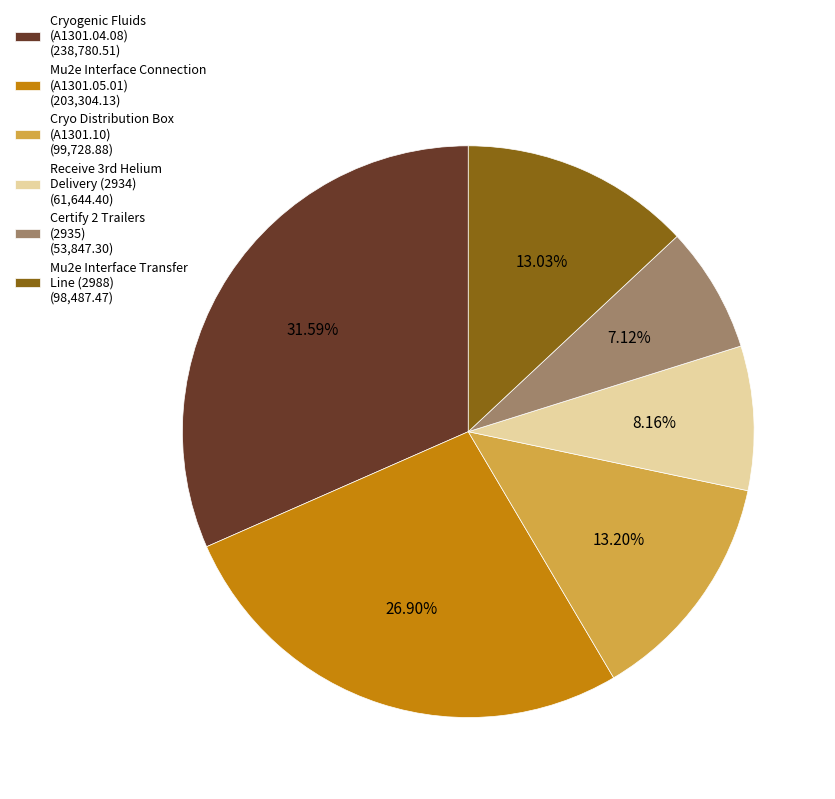

Approximately how many times larger is the value at Cryogenic Fluids (A1301.04.08) (238,780.51) compared to Certify 2 Trailers (2935) (53,847.30)?

4.4